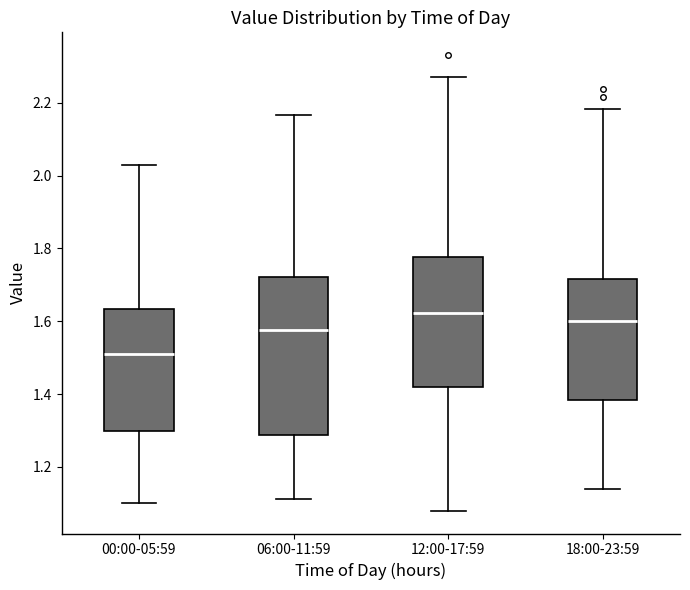

Where does the median line of the box for 12:00-17:59 sit on the y-axis? The values are not printed on the chart, so give them approximately, as read against the axis.

1.62